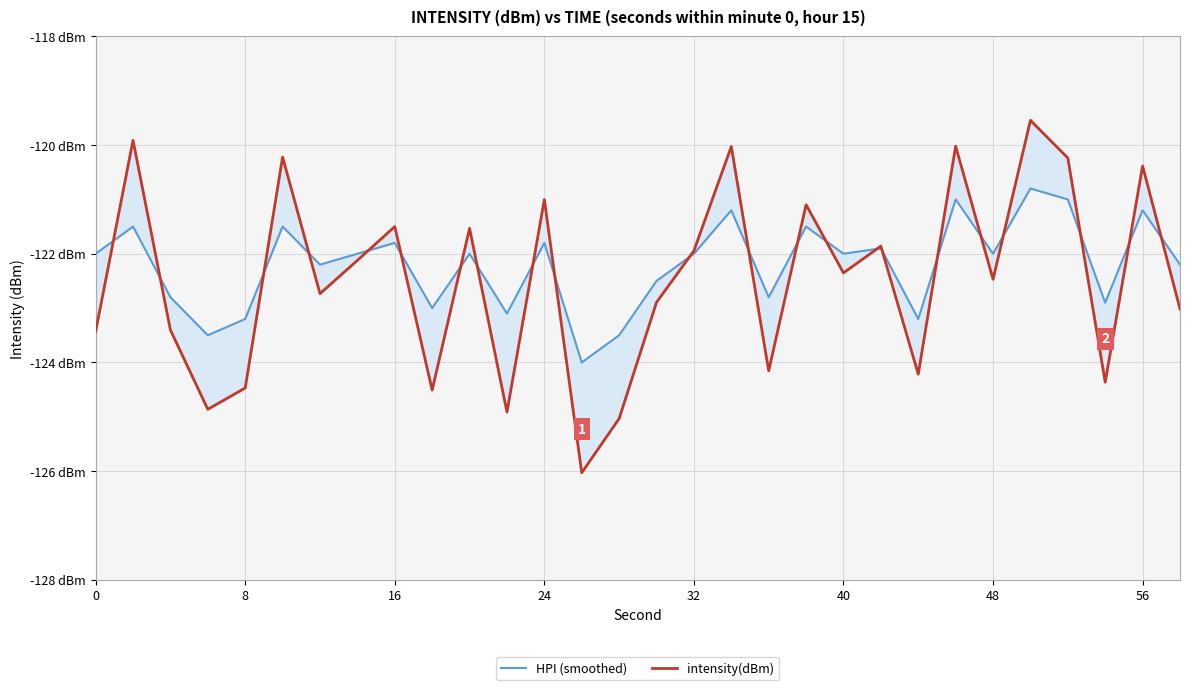

Reading left to right, transcribe all the data shown in this chart.

HPI (smoothed): -122.0	-121.5	-122.8	-123.5	-123.2	-121.5	-122.2	-122.0	-121.8	-123.0	-122.0	-123.1	-121.8	-124.0	-123.5	-122.5	-122.0	-121.2	-122.8	-121.5	-122.0	-121.9	-123.2	-121.0	-122.0	-120.8	-121.0	-122.9	-121.2	-122.2
intensity(dBm): -123.4	-119.9	-123.4	-124.9	-124.5	-120.2	-122.7	-122.1	-121.5	-124.5	-121.5	-124.9	-121.0	-126.0	-125.0	-122.9	-121.9	-120.0	-124.2	-121.1	-122.4	-121.9	-124.2	-120.0	-122.5	-119.5	-120.2	-124.4	-120.4	-123.0